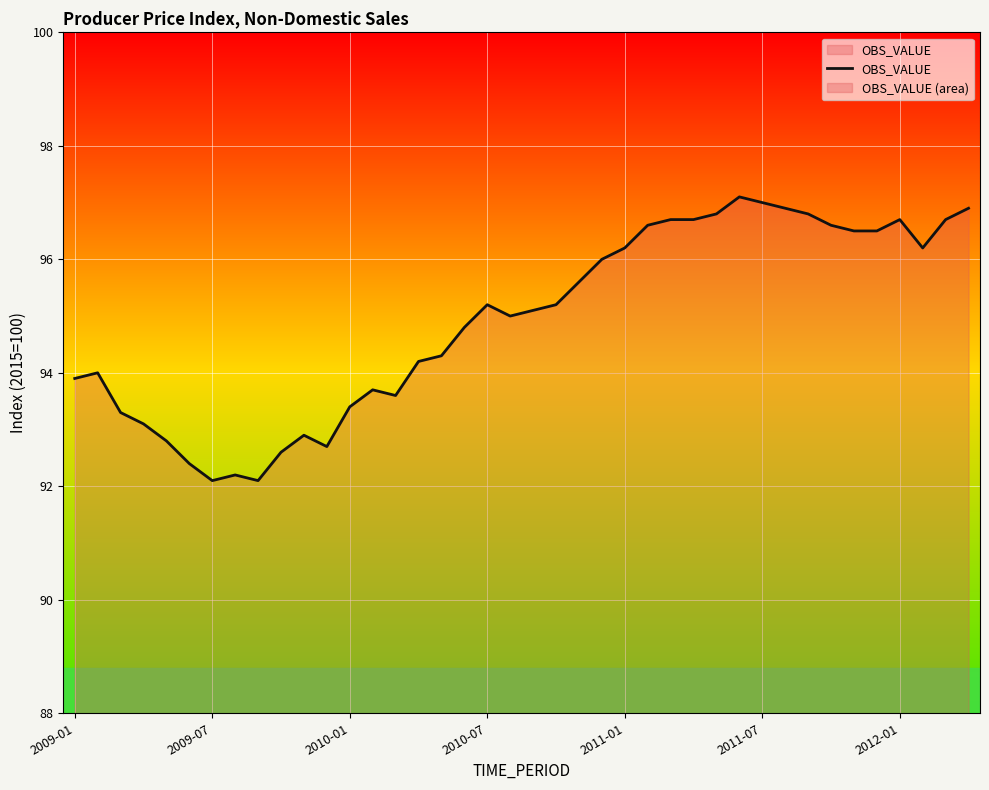

What is the difference between the second highest and second lowest values?

4.9